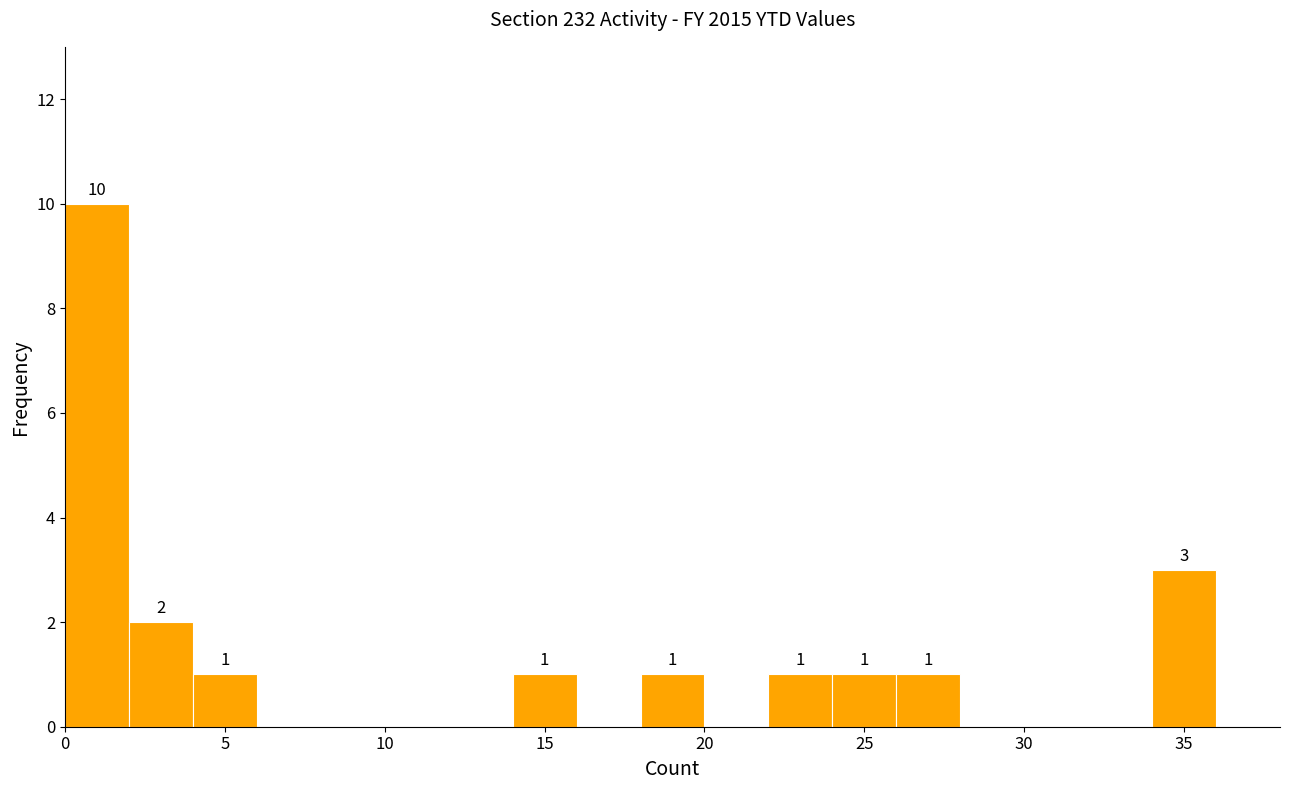

Which range on the x-axis has the tallest bar?

0 to 2